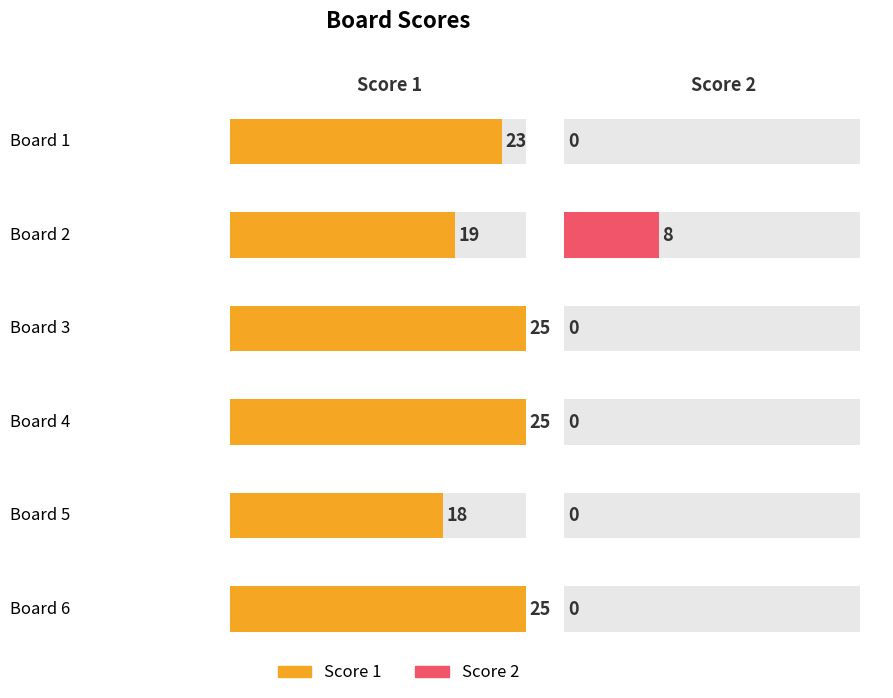

What are all the series names shown in the legend?

Score 1, Score 2